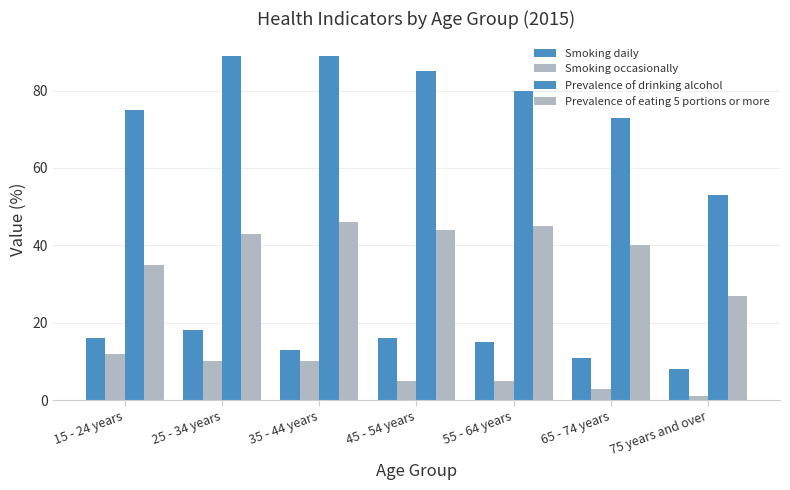

At which label is Smoking occasionally closest to 6?

45 - 54 years